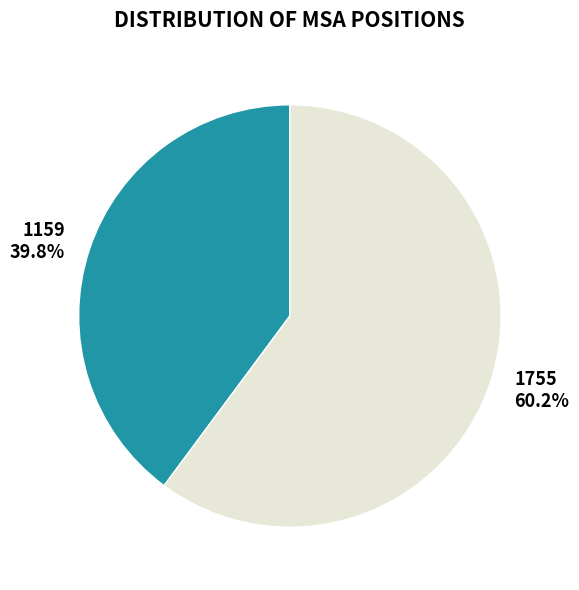

To the nearest percent, what is the combined percentage of 1159 and 1755?

100%